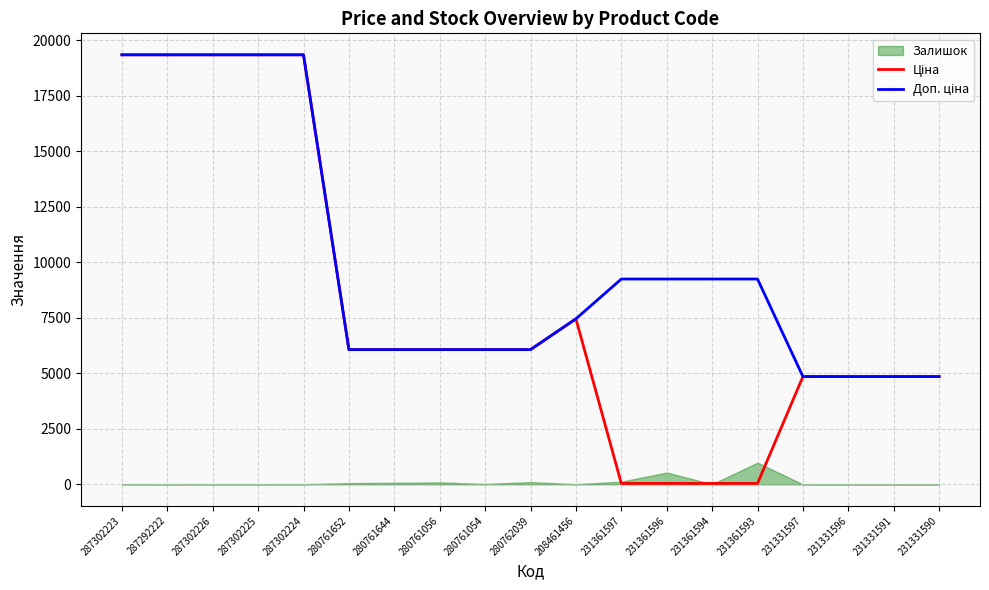

True or false: Ціна has more than 0 interior local peaks.

True